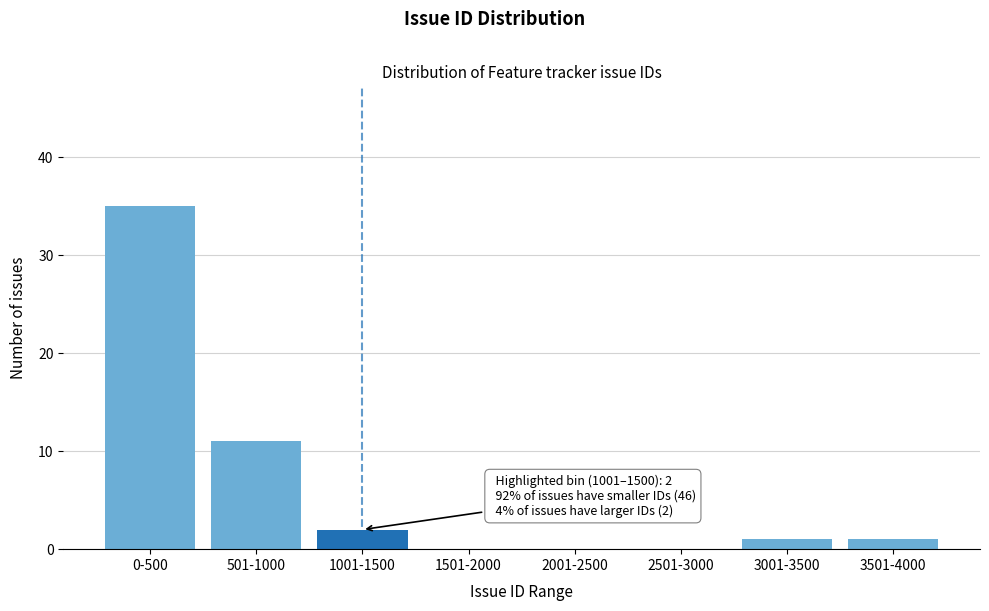

Reading left to right, what are all the values shown in this chart?

0-500=35	501-1000=11	1001-1500=2	1501-2000=0	2001-2500=0	2501-3000=0	3001-3500=1	3501-4000=1